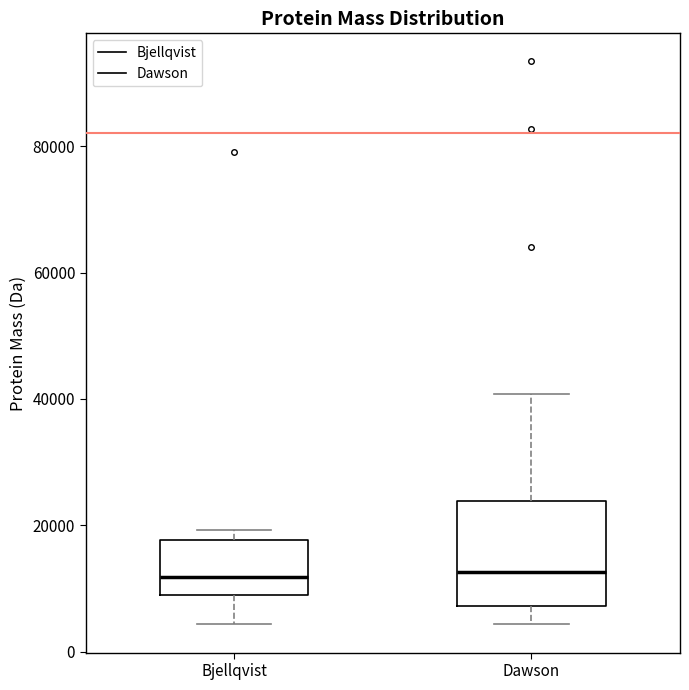

Reading left to right, read every box against the y-axis: the position of its median line, the range the box covers, and the ends of its whiskers. The values are not printed on the chart, so give them approximately, as read against the axis.

Bjellqvist: median 12000, box 10000 to 18000, whiskers 4000 to 20000
Dawson: median 12000, box 8000 to 24000, whiskers 4000 to 40000